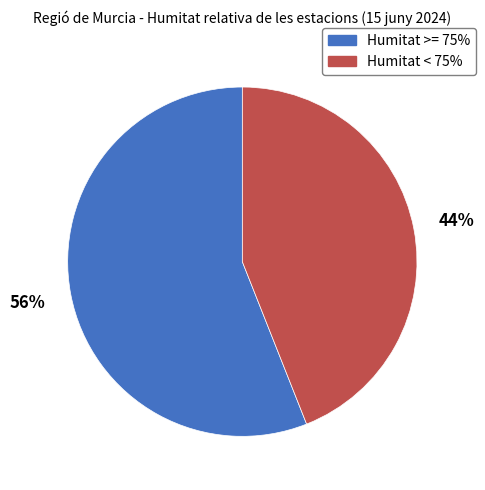

To the nearest percent, what percentage of the pie is Humitat >= 75%?

56%